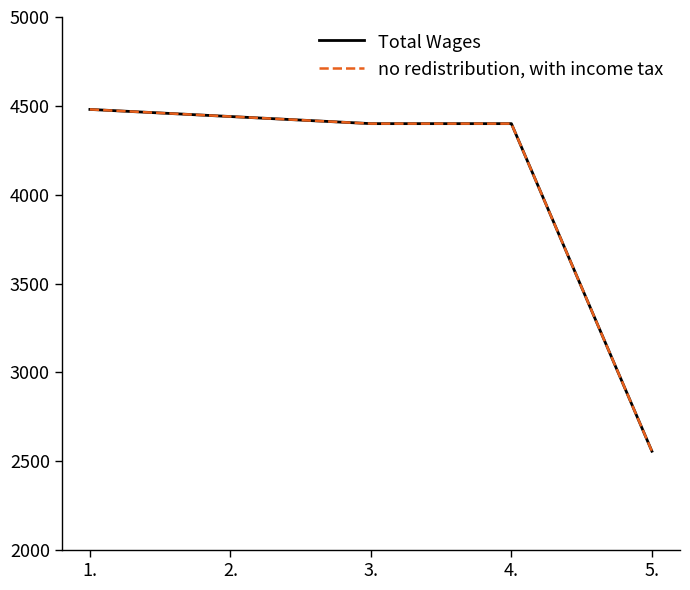

True or false: no redistribution, with income tax and Total Wages cross at least once.

False